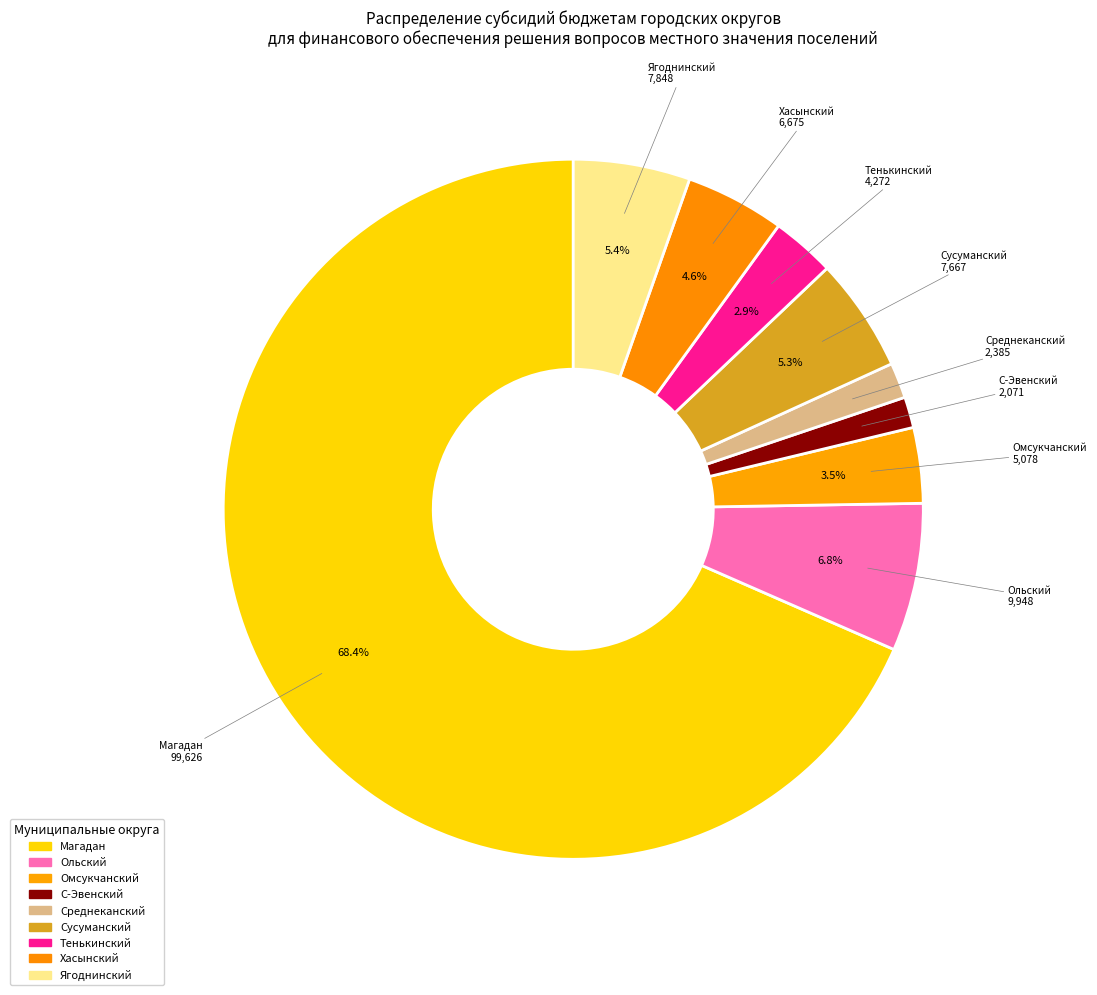

What is the largest slice in the pie chart?

Магадан